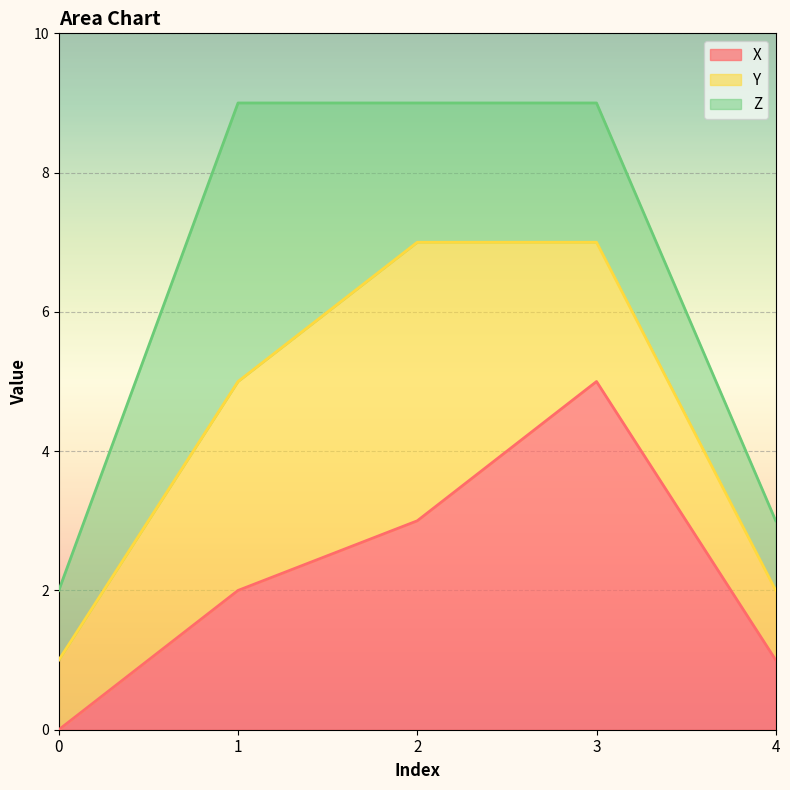

Rank the categories by Z value from lowest to highest.

0, 4, 2, 3, 1